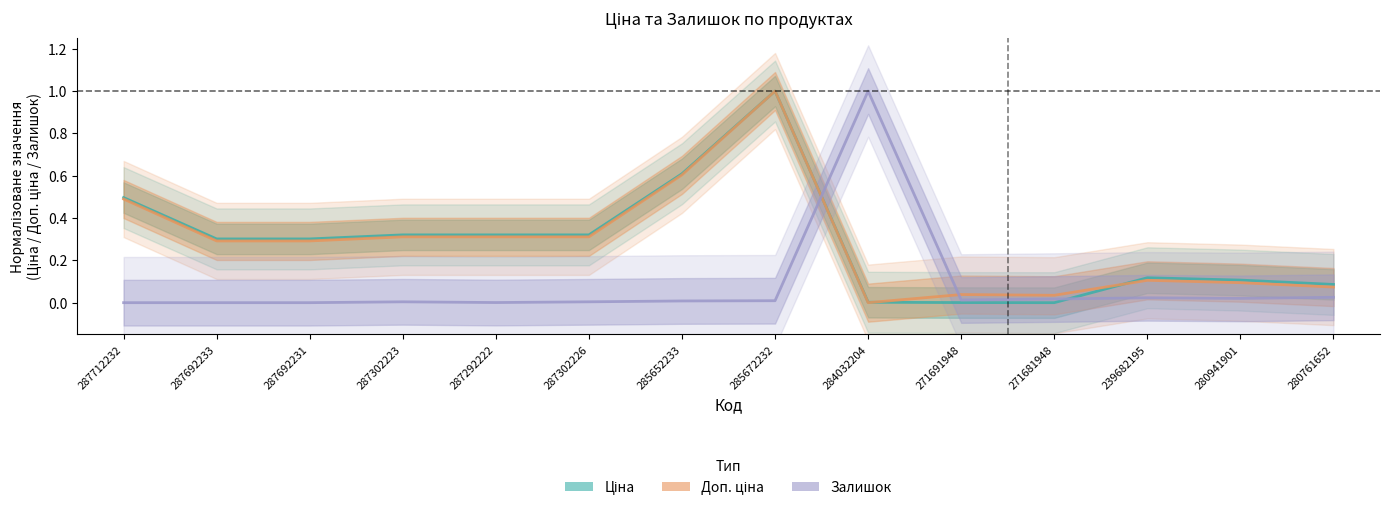

Reading left to right, extract all data points from this chart.

Ціна: 287712232=0.5	287692233=0.3	287692231=0.3	287302223=0.3	287292222=0.3	287302226=0.3	285652233=0.6	285672232=1.0	284032204=0.0	271691948=0.0	271681948=0.0	239682195=0.1	280941901=0.1	280761652=0.1
Доп. ціна: 287712232=0.5	287692233=0.3	287692231=0.3	287302223=0.3	287292222=0.3	287302226=0.3	285652233=0.6	285672232=1.0	284032204=0.0	271691948=0.0	271681948=0.0	239682195=0.1	280941901=0.1	280761652=0.1
Залишок: 287712232=0.0	287692233=0.0	287692231=0.0	287302223=0.0	287292222=0.0	287302226=0.0	285652233=0.0	285672232=0.0	284032204=1.0	271691948=0.0	271681948=0.0	239682195=0.0	280941901=0.0	280761652=0.0